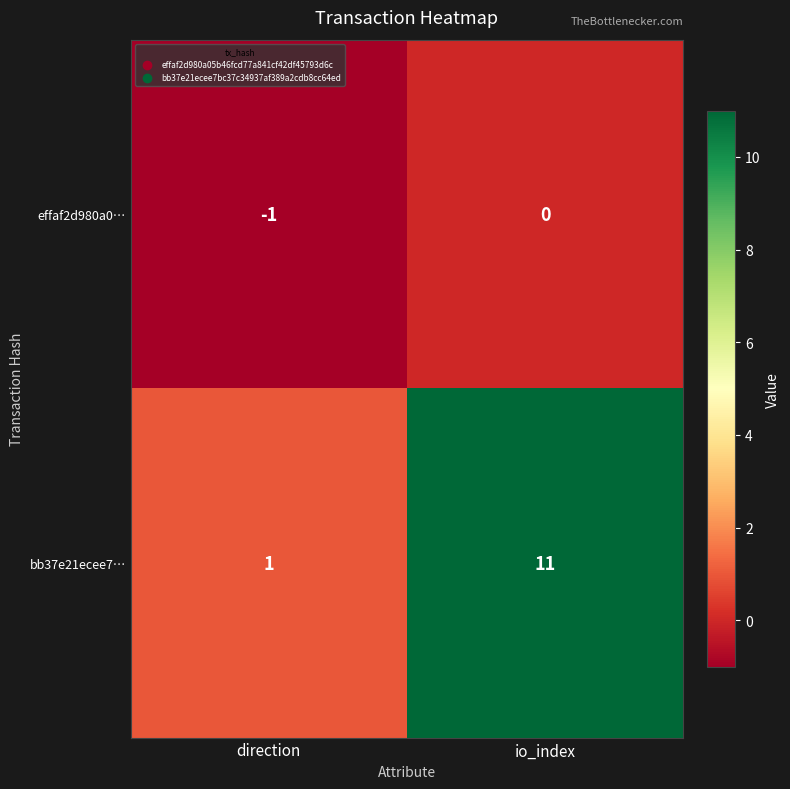

Rank the series by their maximum value, from highest to lowest.

bb37e21ecee7…, effaf2d980a0…